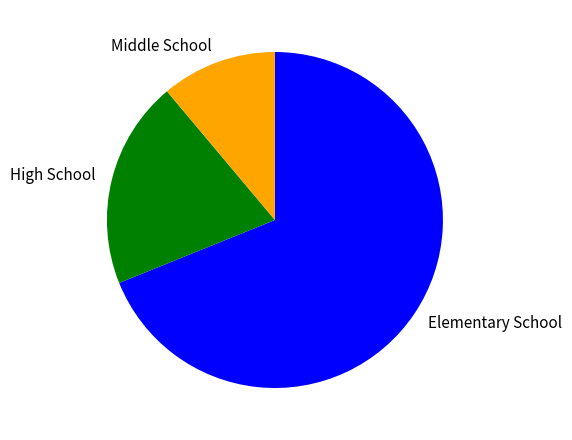

Which slice represents more than half of the pie?

Elementary School